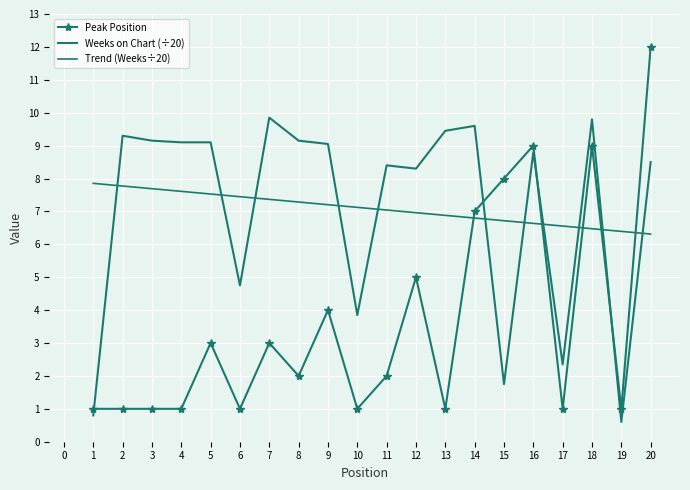

Is it true that Weeks on Chart equals 1.4 at 1?

False